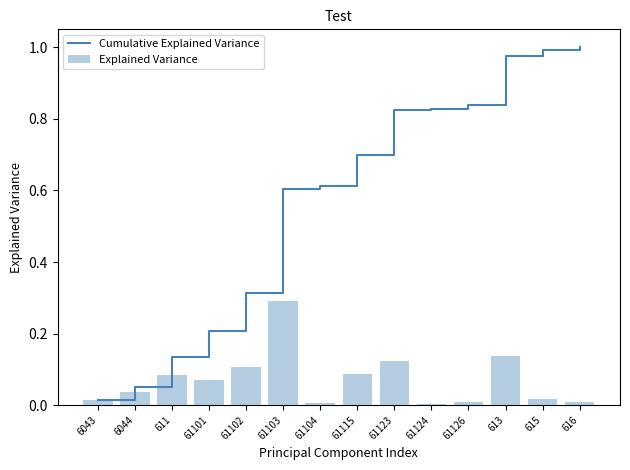

Where is Explained Variance nearest to the value 0?

61124